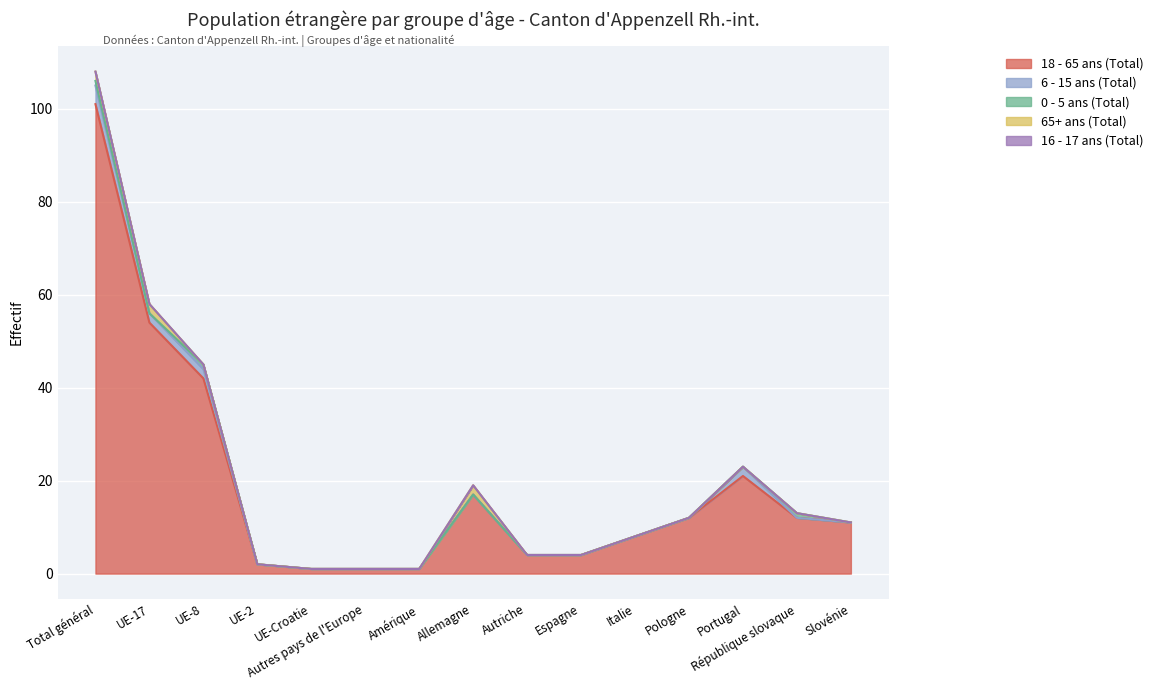

How many distinct data groups are displayed?

5